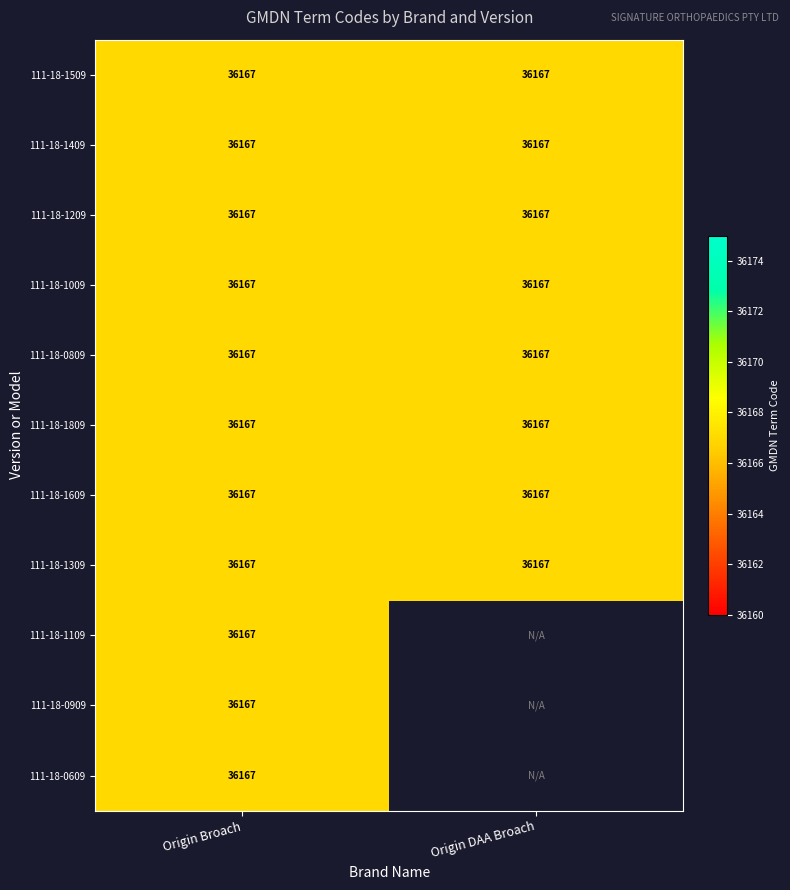

What is the greatest value displayed?

36167